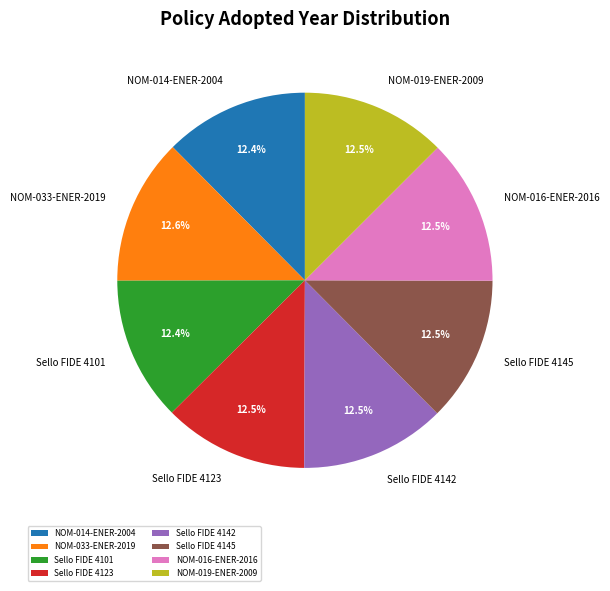

Is there any slice that represents more than half of the pie?

No